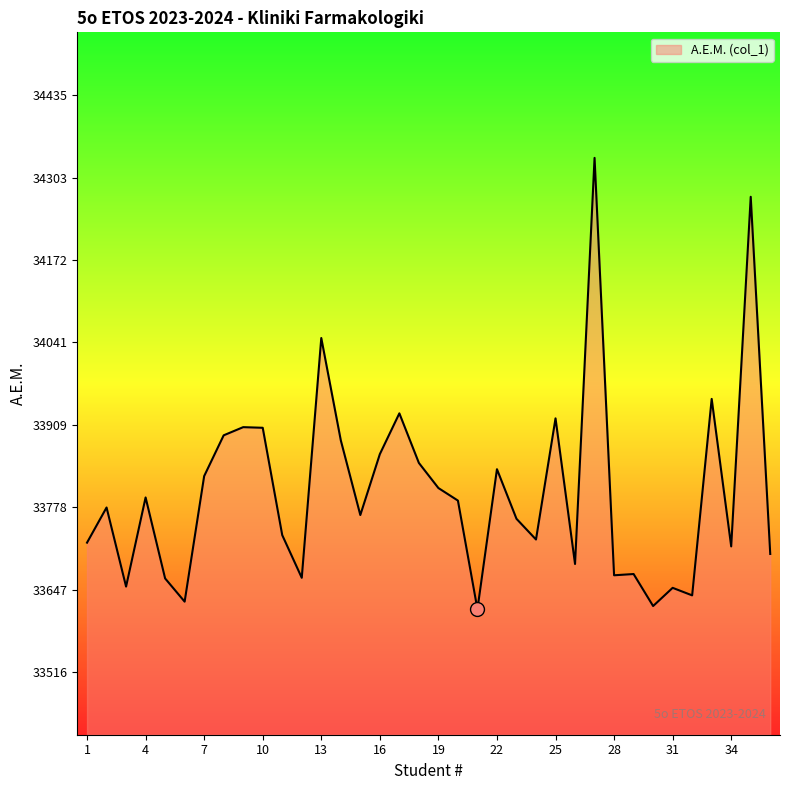

Count the number of categories in the chart.

36